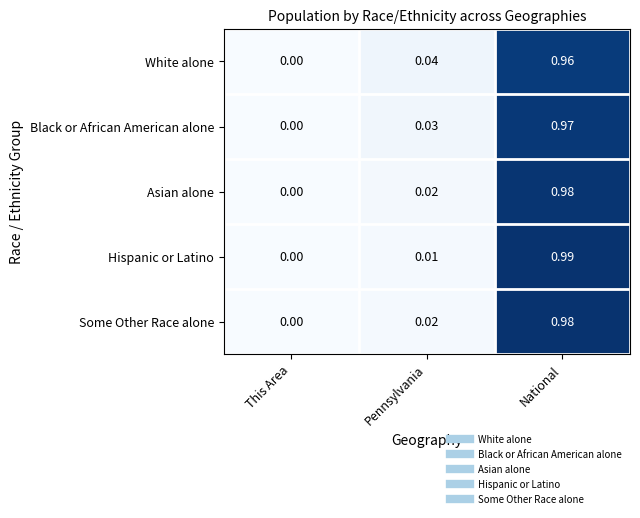

At which category is the sum across all series the highest?

National